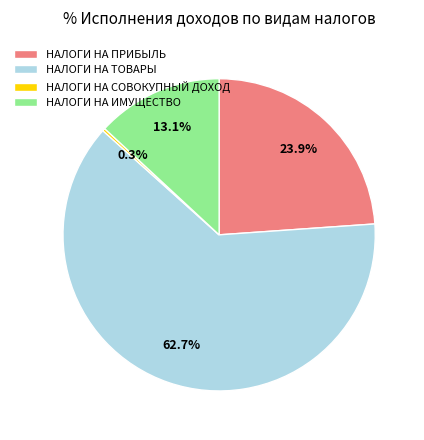

What is the total percentage of НАЛОГИ НА ПРИБЫЛЬ and НАЛОГИ НА ТОВАРЫ?

86.6%